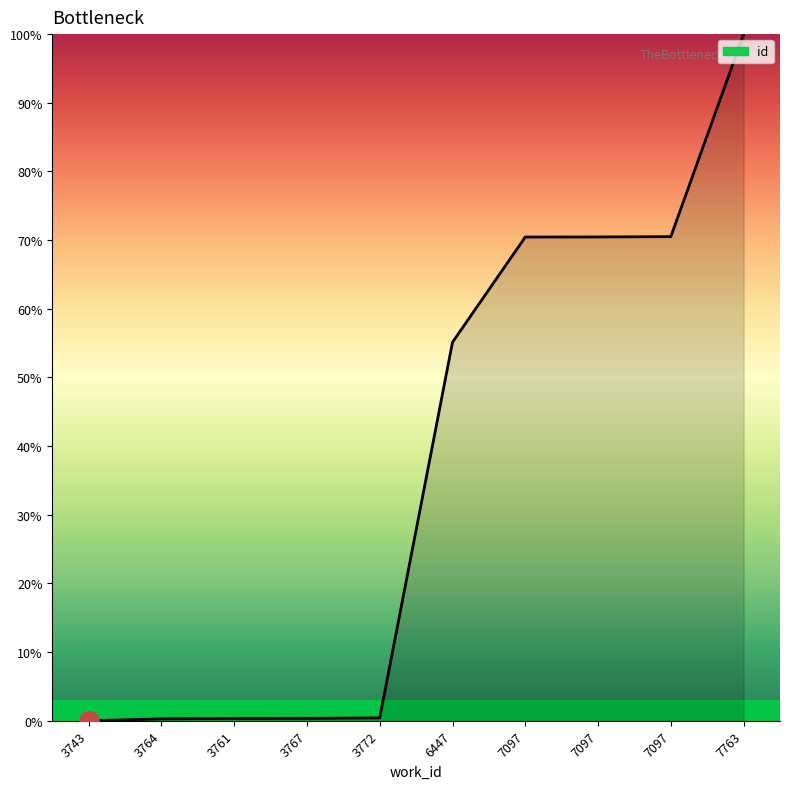

True or false: the data has more than 1 interior local peaks.

False